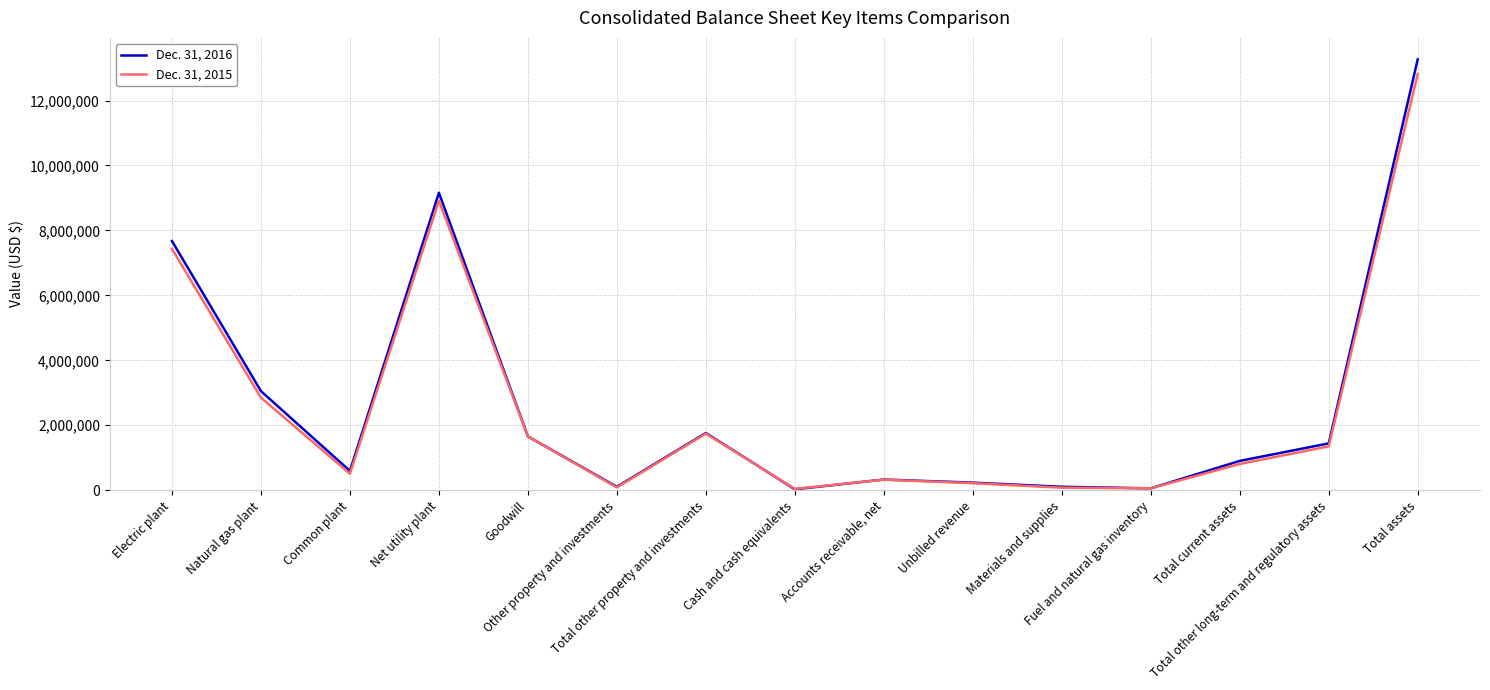

Where is Dec. 31, 2015 nearest to the value 6428374?

Electric plant